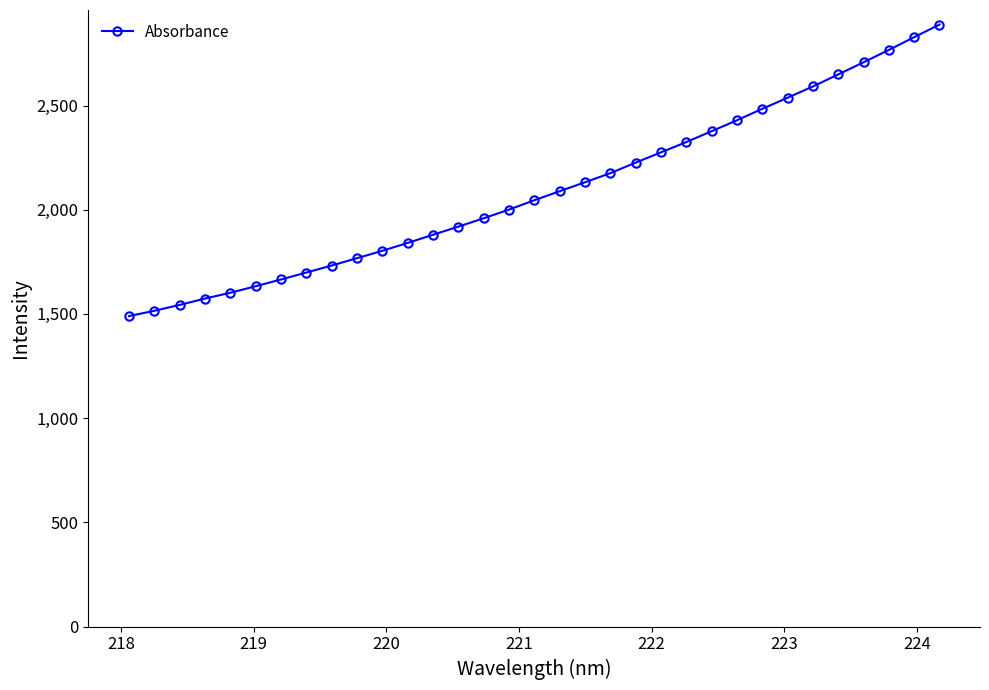

What is the smallest value displayed?

1489.7